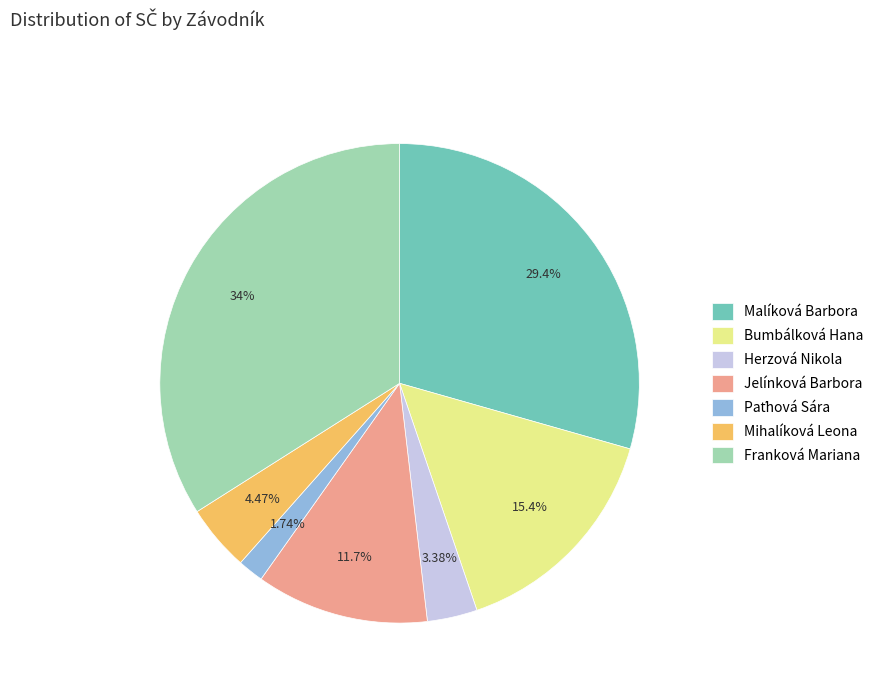

Combined, do Franková Mariana and Herzová Nikola account for over 50%?

No